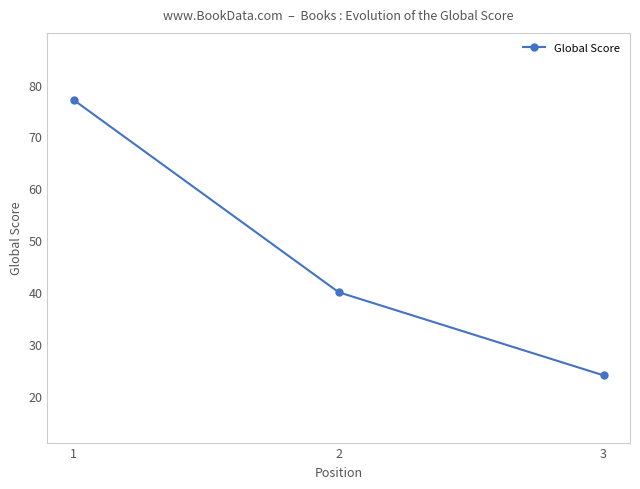

What is the value of the 2nd point from the left?

40